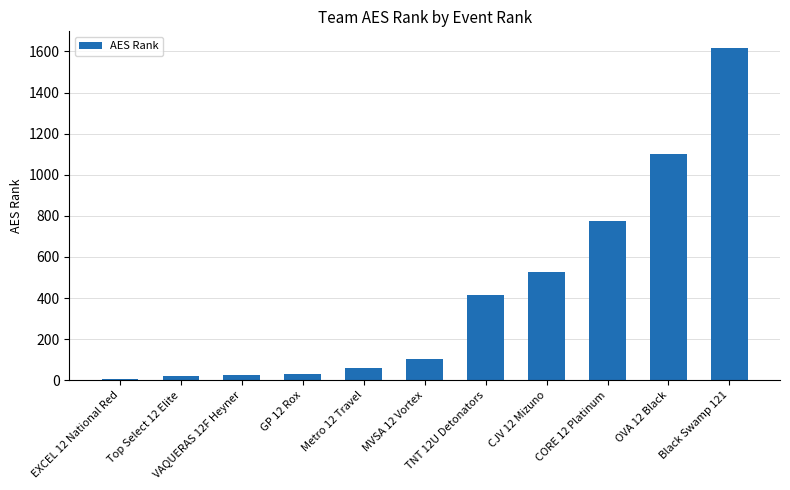

Are the bars horizontal?

No